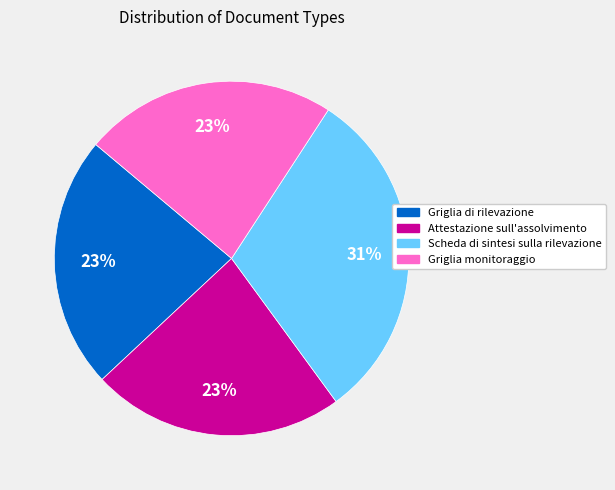

To the nearest percent, what is the difference between the largest and smallest slice percentages?

8%